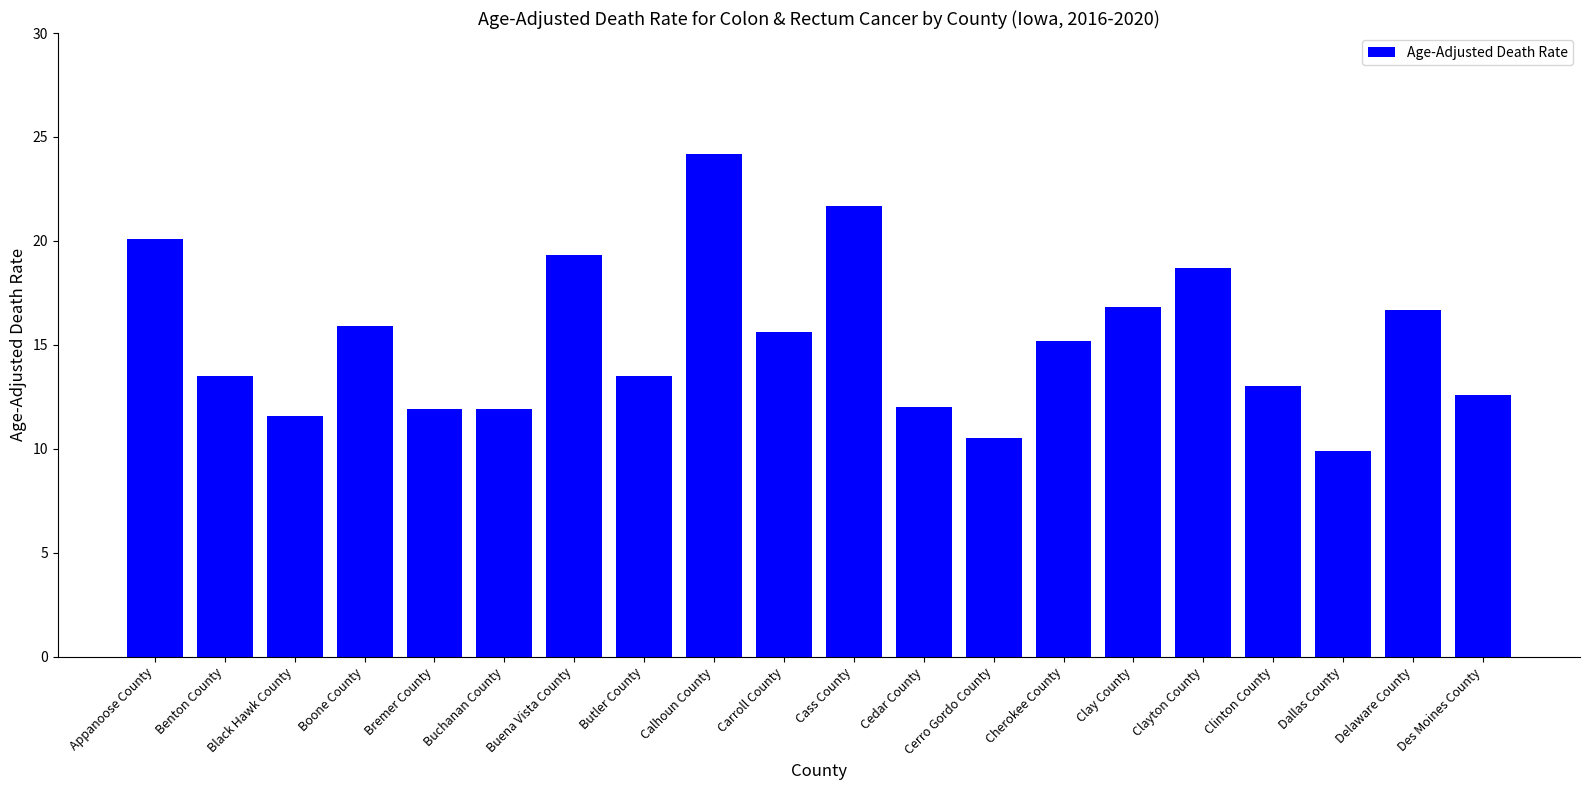

What is the change in value from Cerro Gordo County to Des Moines County?

+2.1